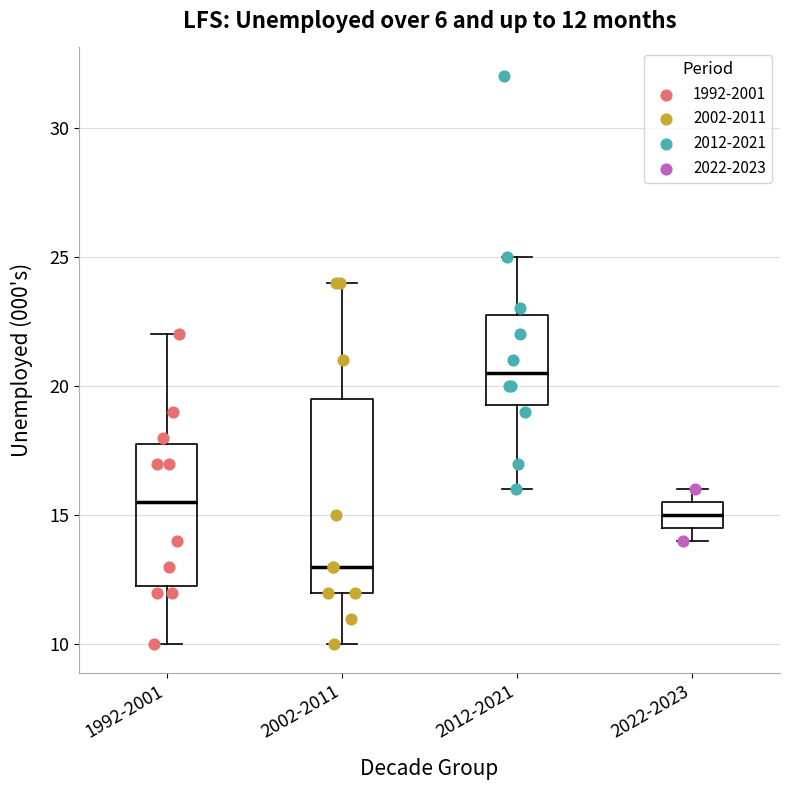

Comparing the boxes themselves (not the whiskers), which one is the tallest?

2002-2011